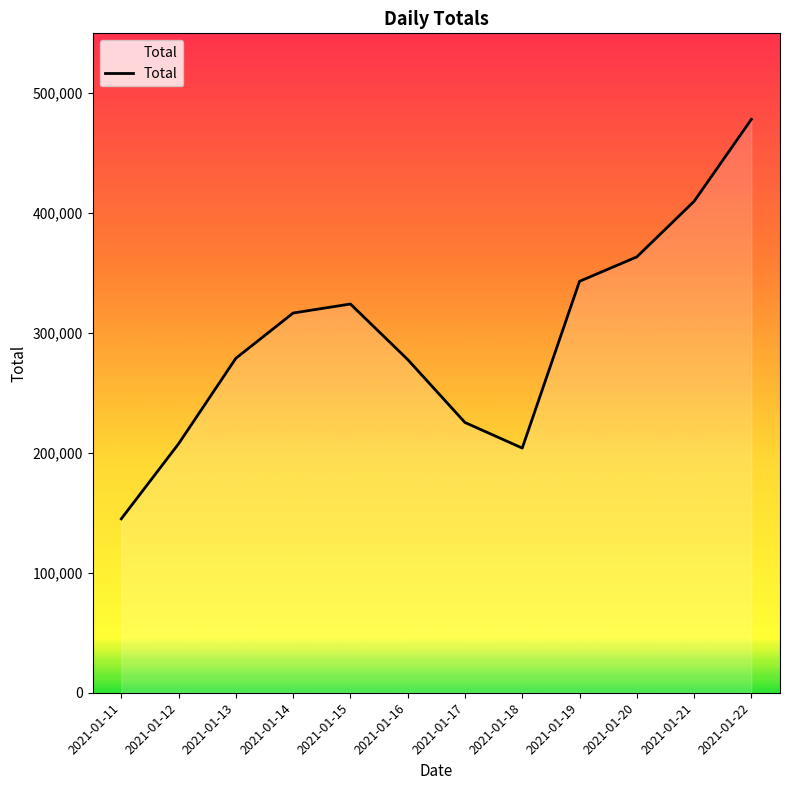

What is the average value?

297898